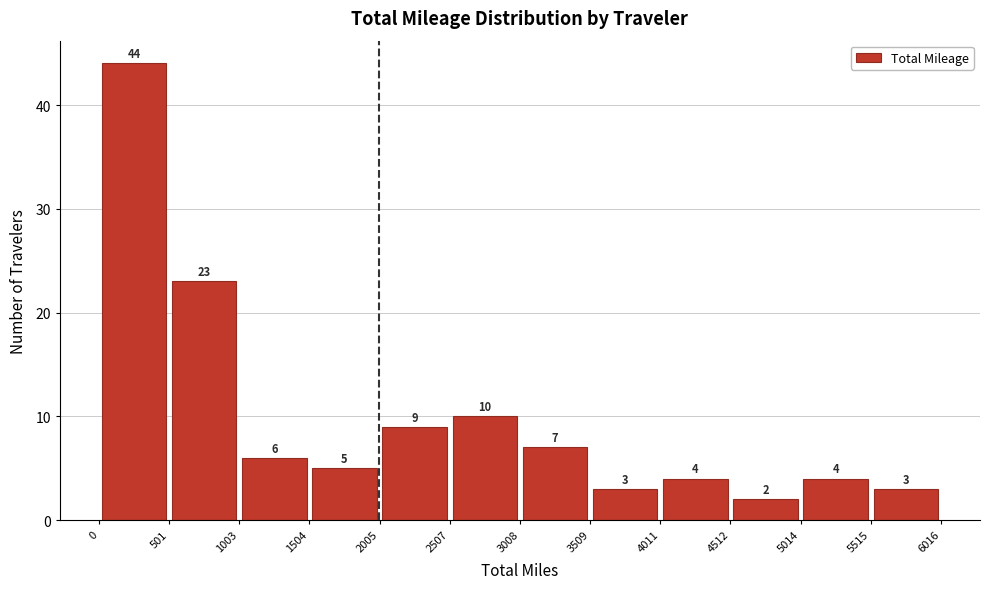

Which range on the x-axis has the tallest bar?

0 to 501